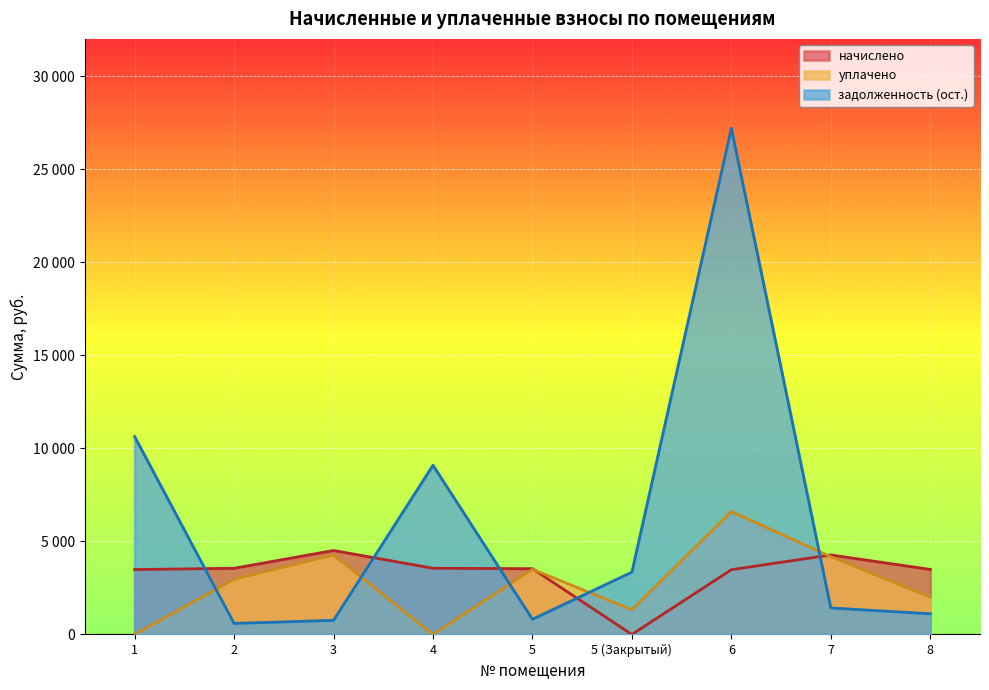

Reading right to left, extract all data points from this chart.

начислено: 3494.9	4272.4	3479.5	0.0	3533.4	3556.5	4511.0	3556.5	3487.2
уплачено: 2000.0	4175.8	6607.1	1328.4	3499.5	0.0	4268.9	2963.8	0.0
задолженность (ост.): 1111.2	1424.1	27196.3	3348.7	813.5	9090.5	758.4	592.8	10633.5